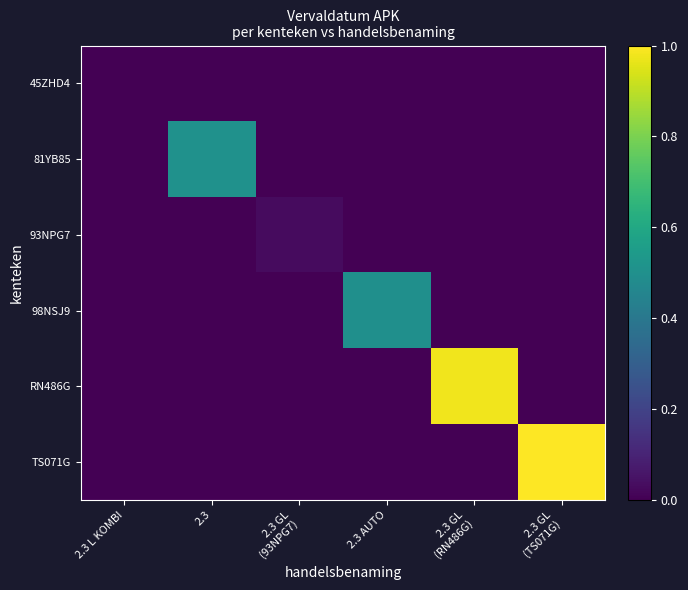

At which category is the sum across all series the highest?

2.3 GL
(TS071G)